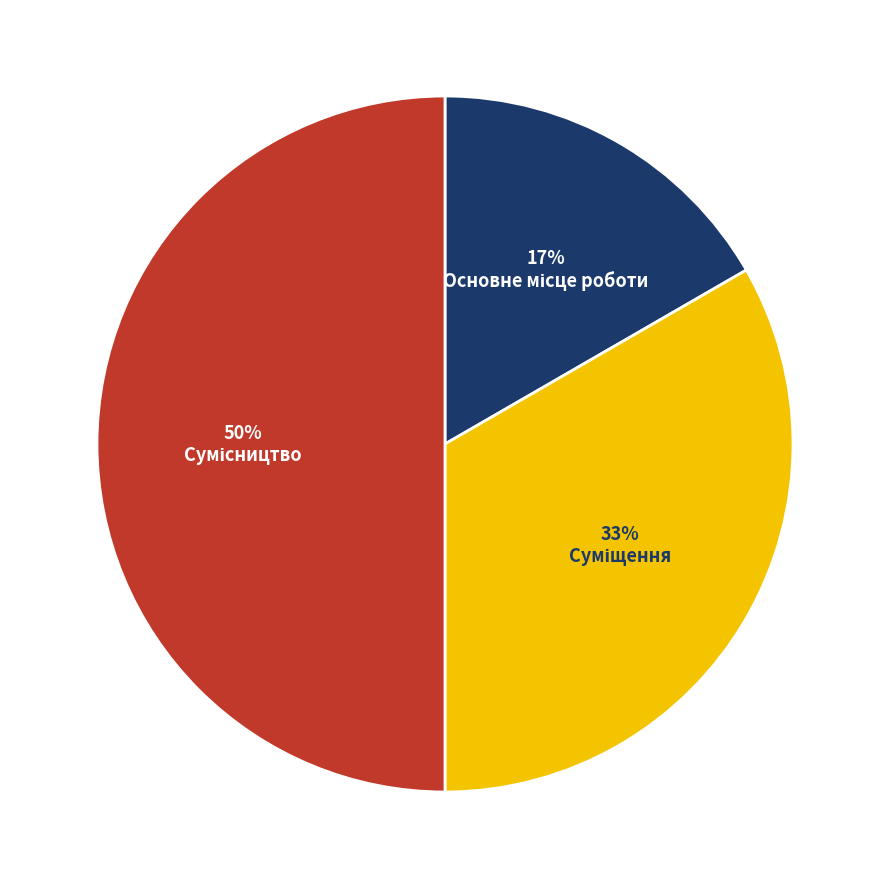

To the nearest percent, what is the average slice percentage?

33%